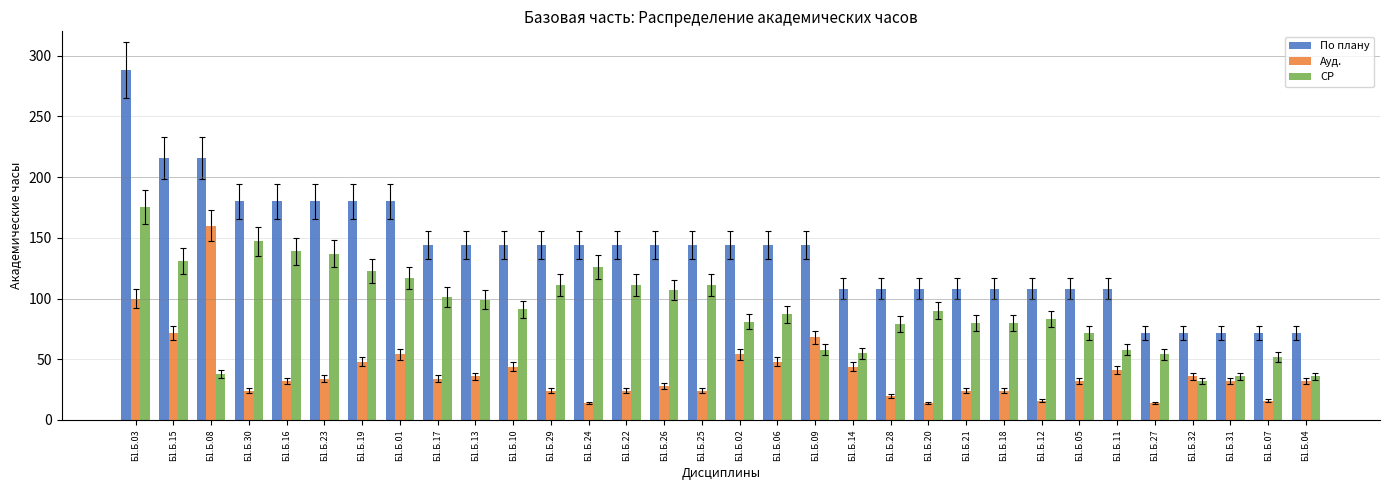

What is the label of the 19th bar from the left?

Б1.Б.09